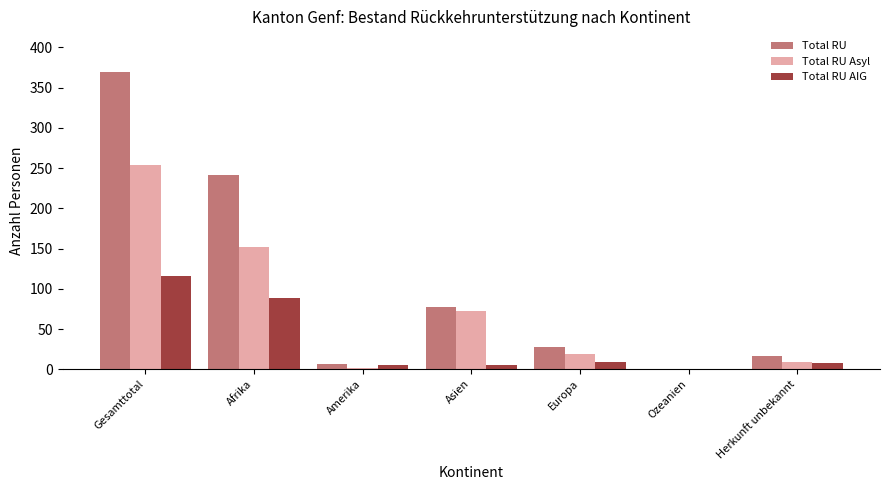

What is the sum of all Total RU values?

740